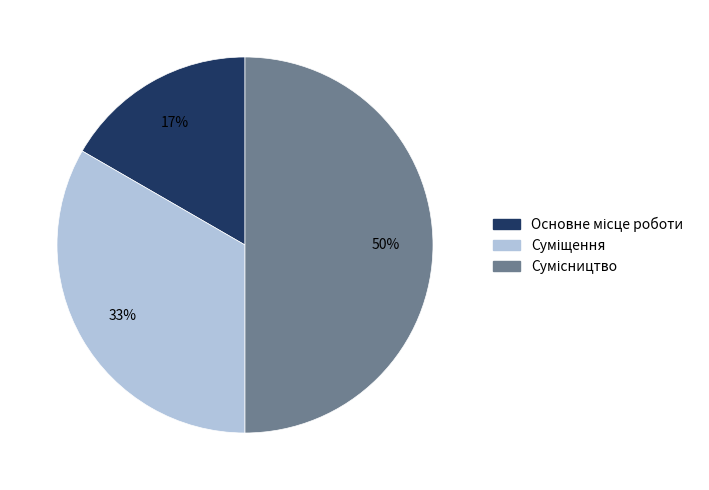

To the nearest percent, what is the difference between the largest and smallest slice percentages?

33%